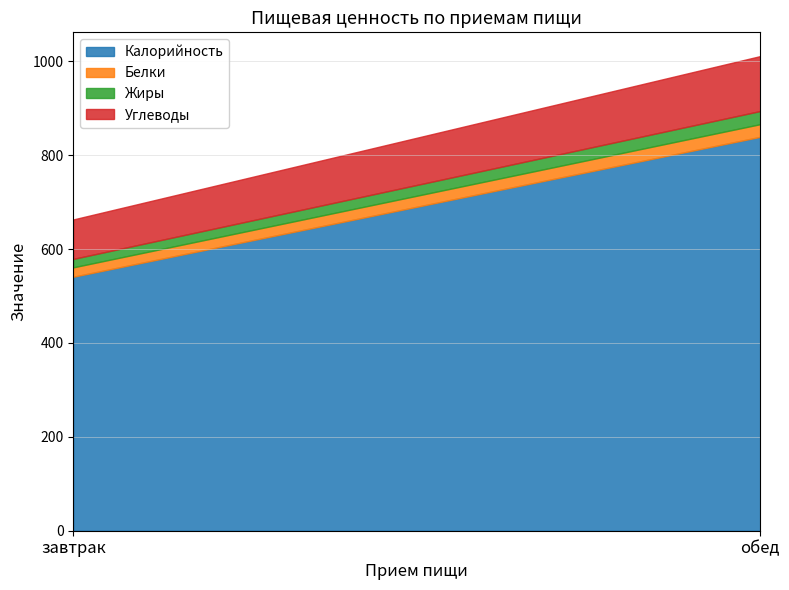

At which label is Углеводы closest to 100?

завтрак